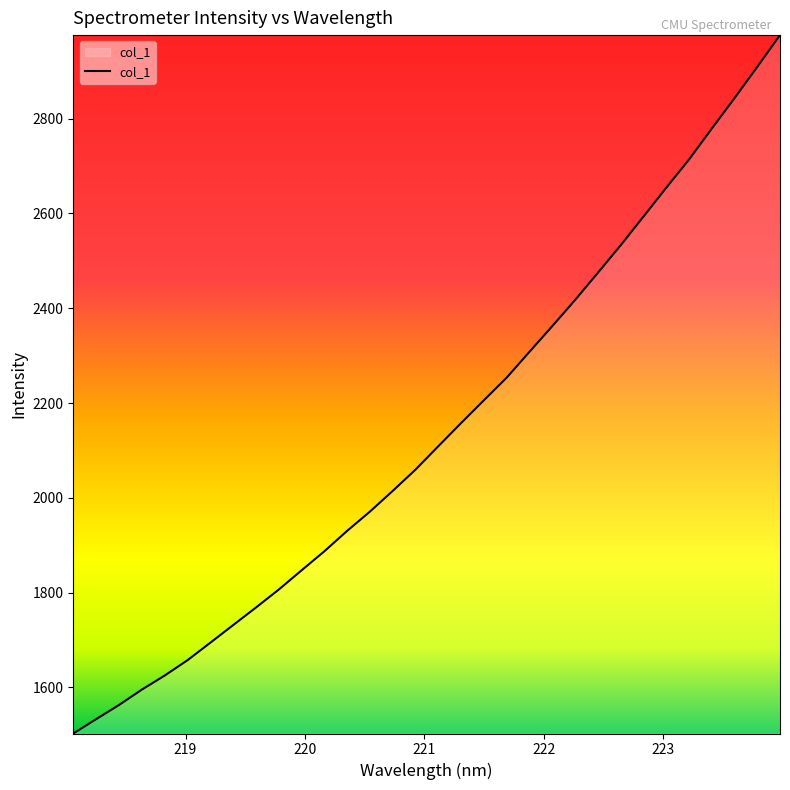

What is the minimum value shown in the chart?

1502.9